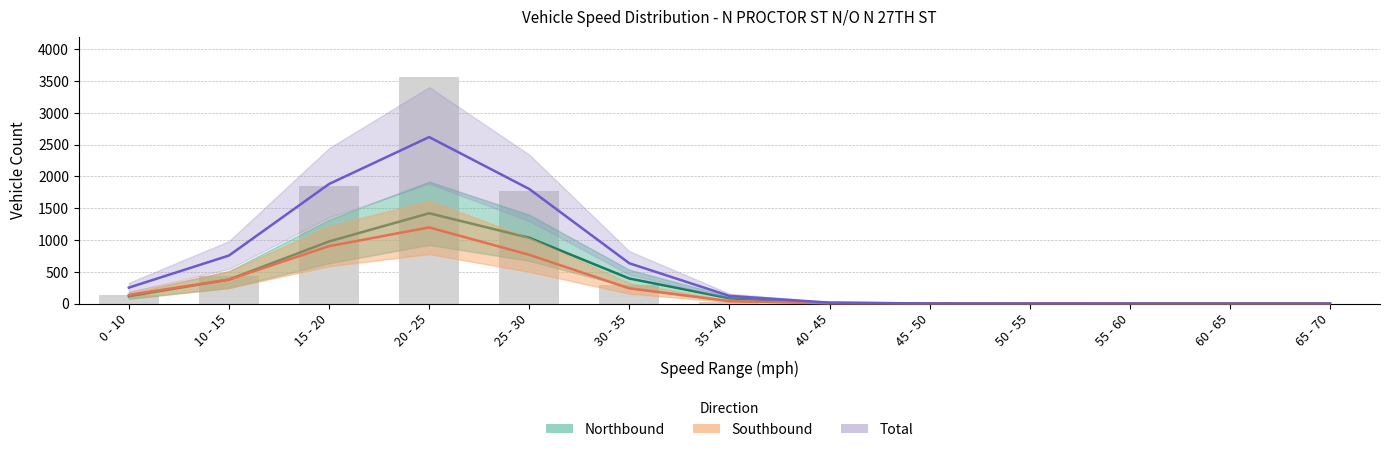

Between 0 - 10 and 65 - 70, which is larger?

0 - 10